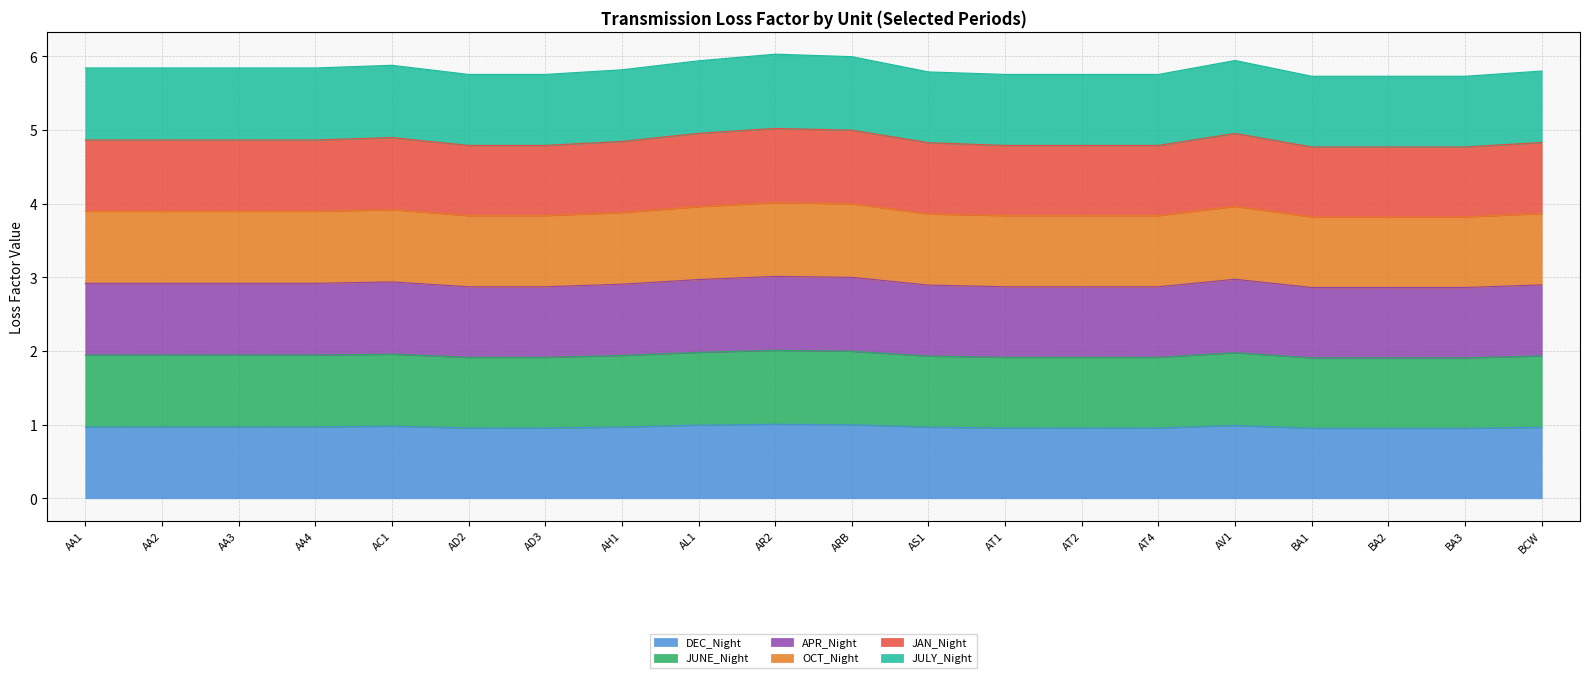

True or false: JAN_Night and DEC_Night cross at least once.

False